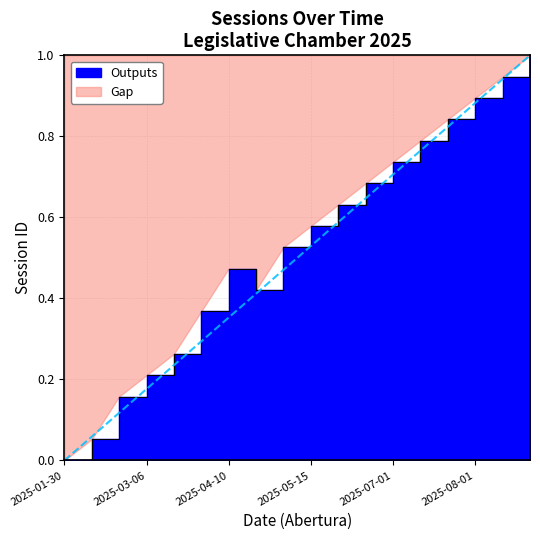

What is the label of the 17th point from the right?

2025-02-03